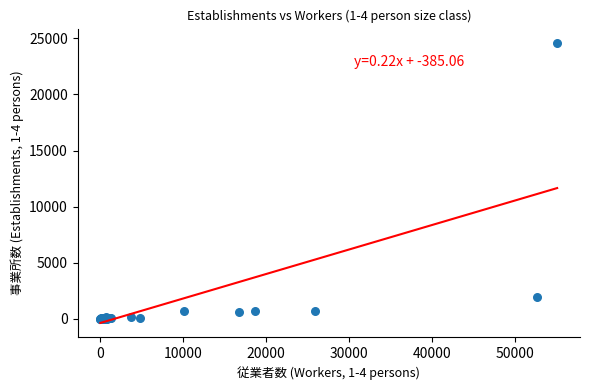

What Y value in the scatter plot is closest to 12313?

1959